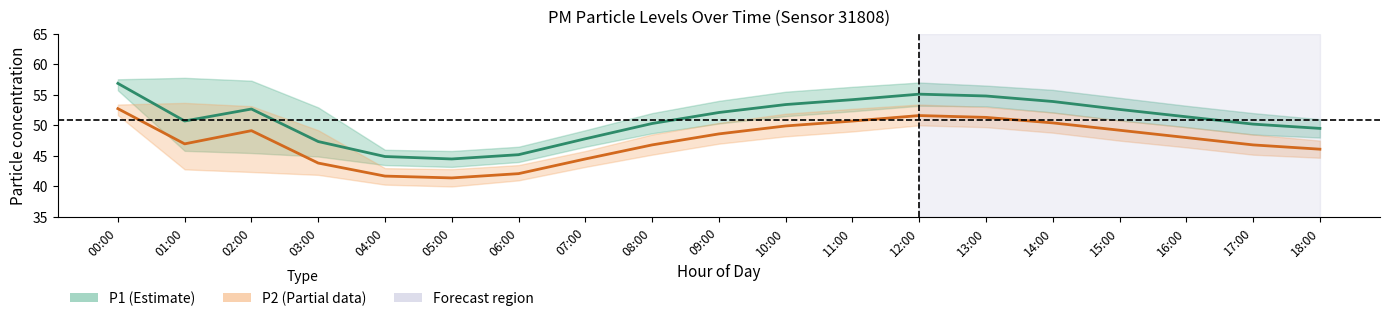

What position from the right is 08:00?

11